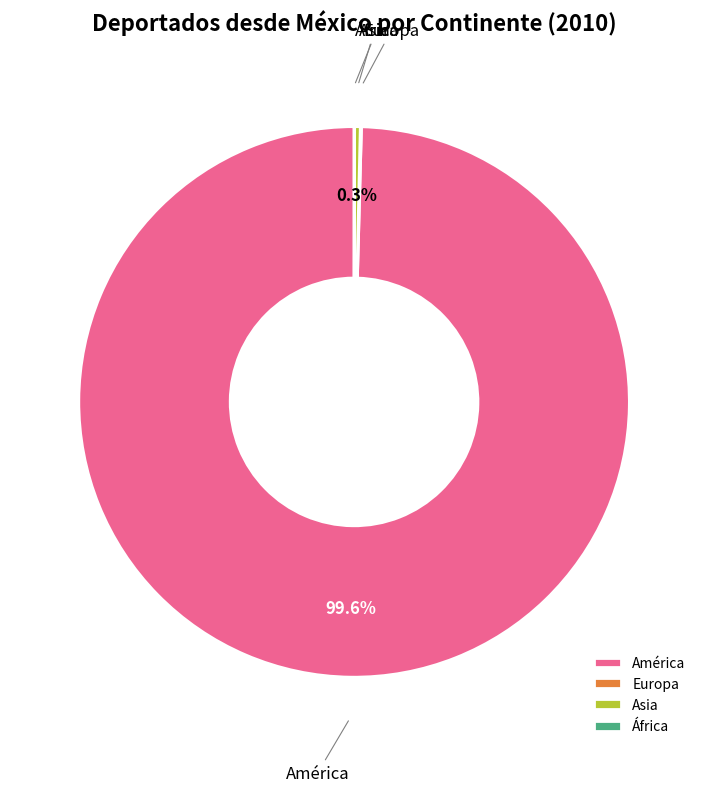

Between Asia and América, which is larger?

América